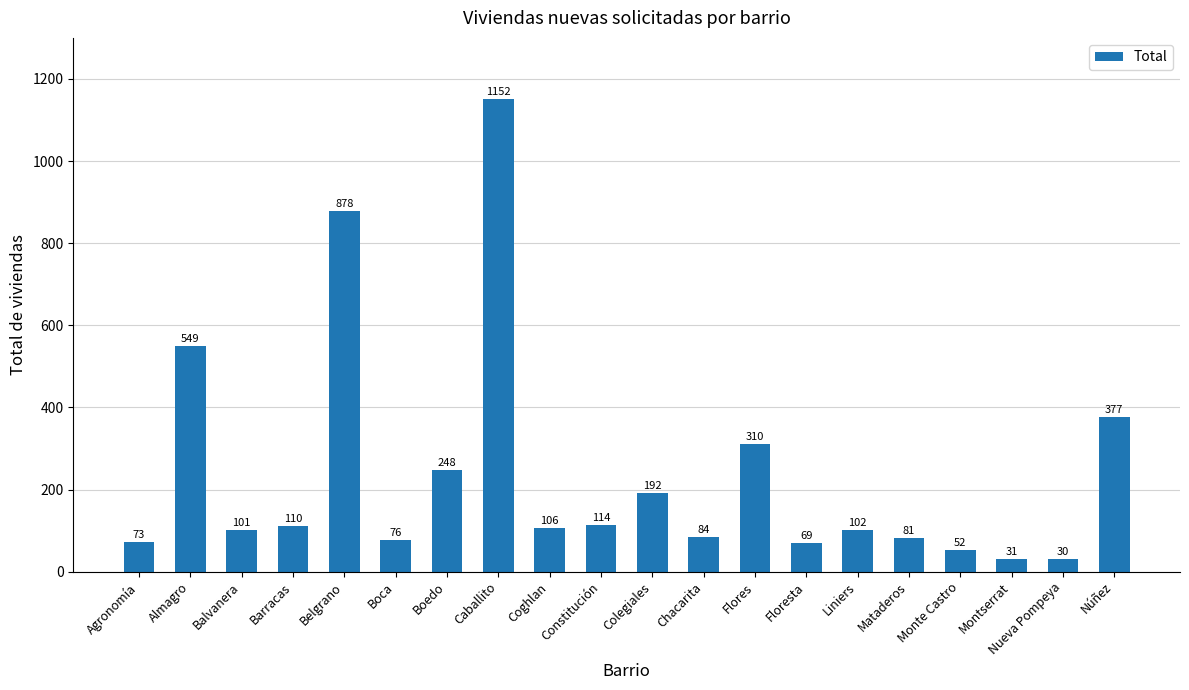

Where does the data first go above 106?

Almagro